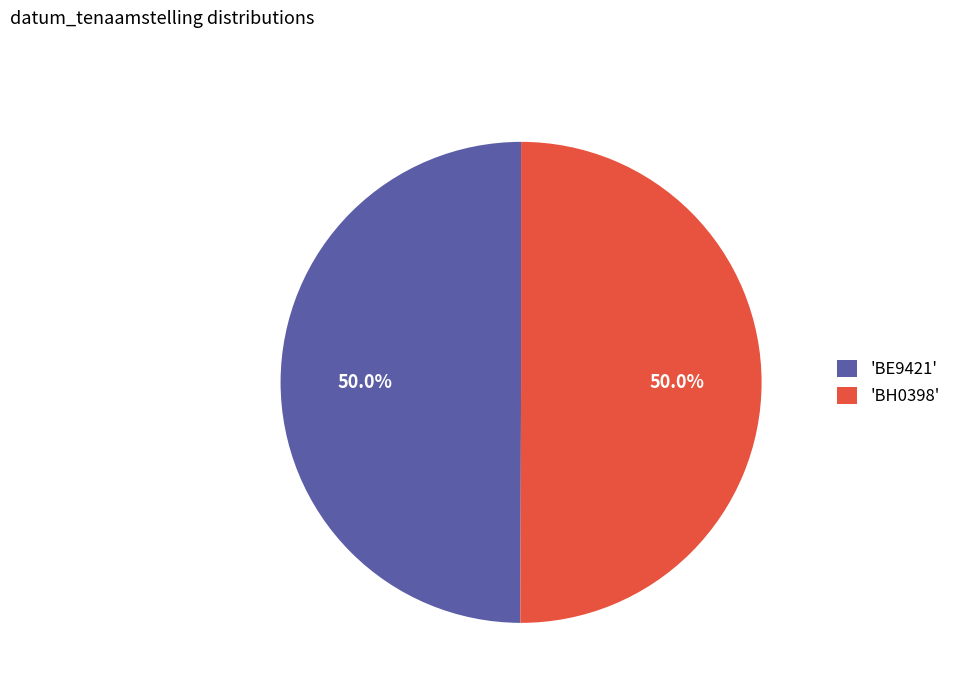

Is the sum of 'BH0398' and 'BE9421' greater than half?

Yes